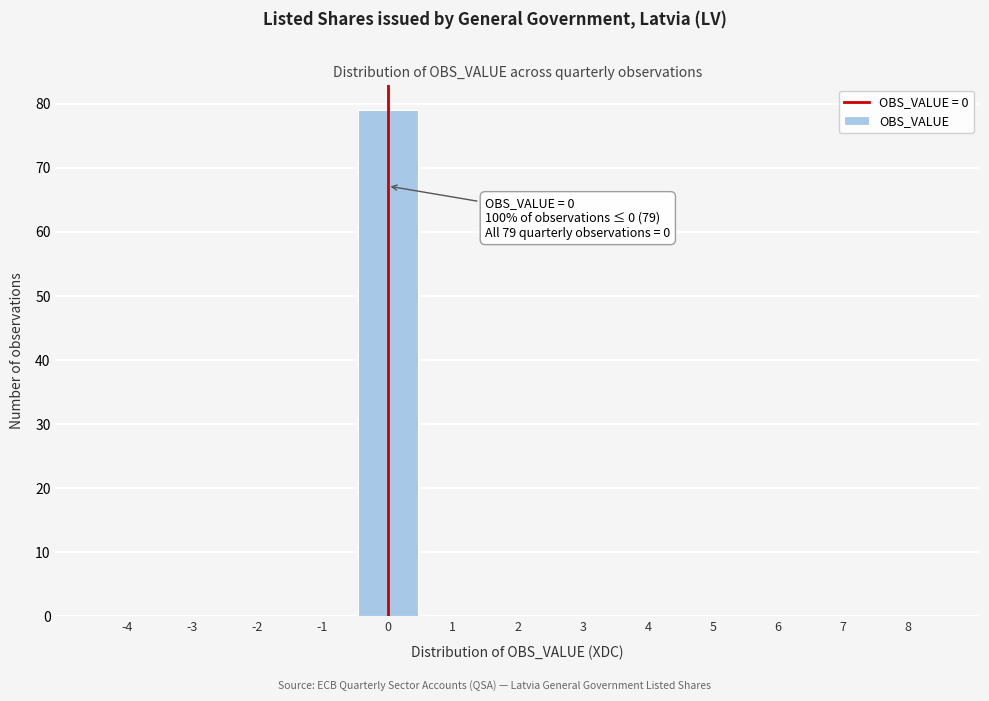

Over which range of the x-axis is the bar tallest?

-0.5 to 0.5